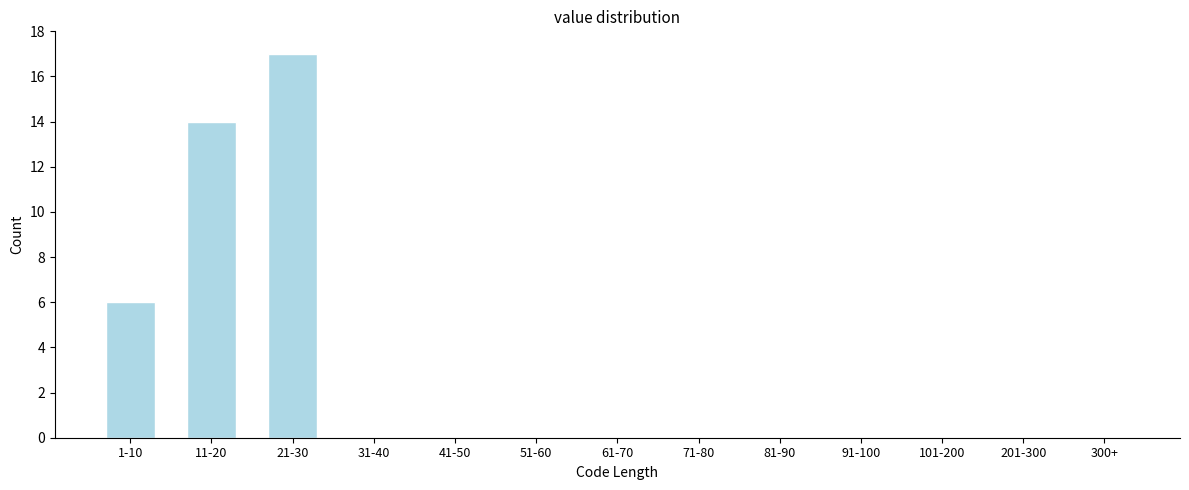

Reading left to right, list all the values displayed in this chart.

1-10=6	11-20=14	21-30=17	31-40=0	41-50=0	51-60=0	61-70=0	71-80=0	81-90=0	91-100=0	101-200=0	201-300=0	300+=0